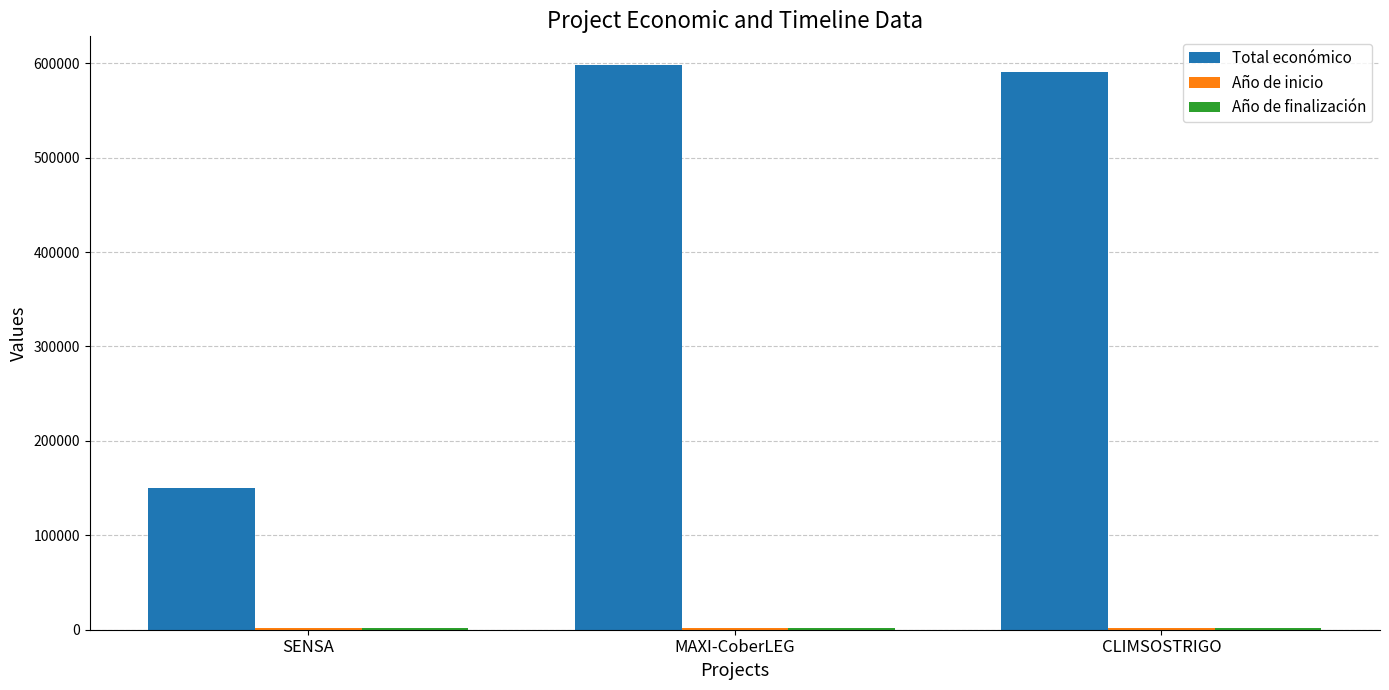

The Total económico series shows 150000 at SENSA. True or false?

True